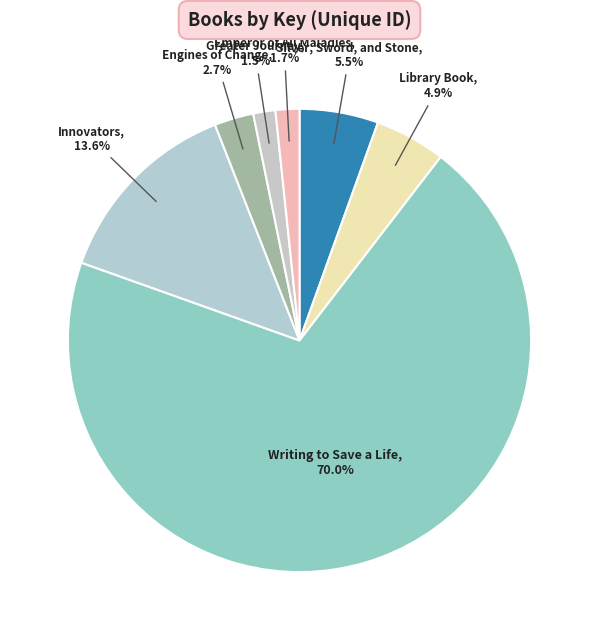

How many segments does this pie chart have?

7